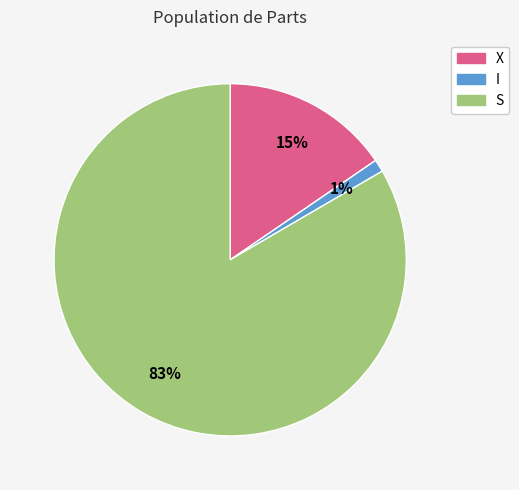

Is it true that I is 1% of the pie?

True